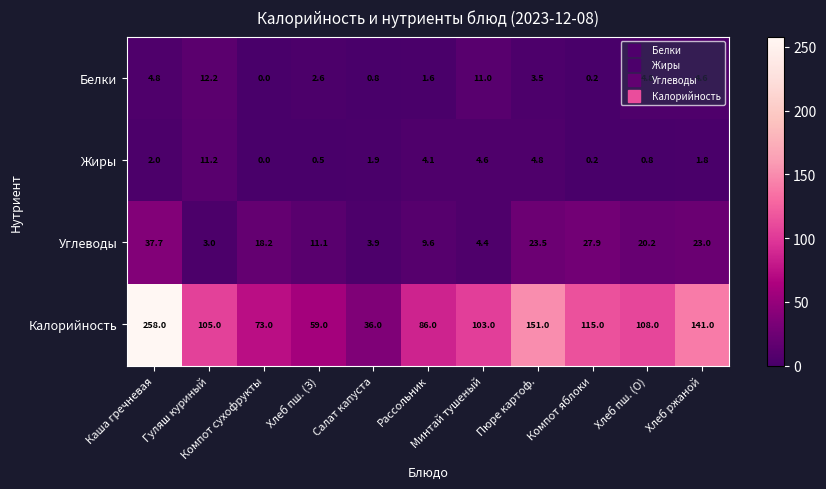

Which series has the largest total across all categories?

Калорийность